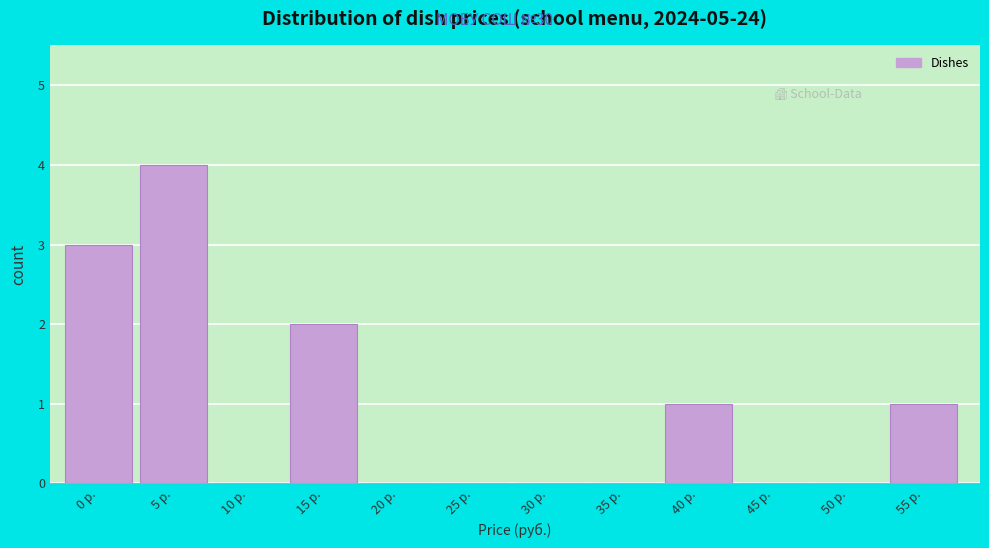

Reading left to right, transcribe all the data shown in this chart.

0 р.=3	5 р.=4	10 р.=0	15 р.=2	20 р.=0	25 р.=0	30 р.=0	35 р.=0	40 р.=1	45 р.=0	50 р.=0	55 р.=1